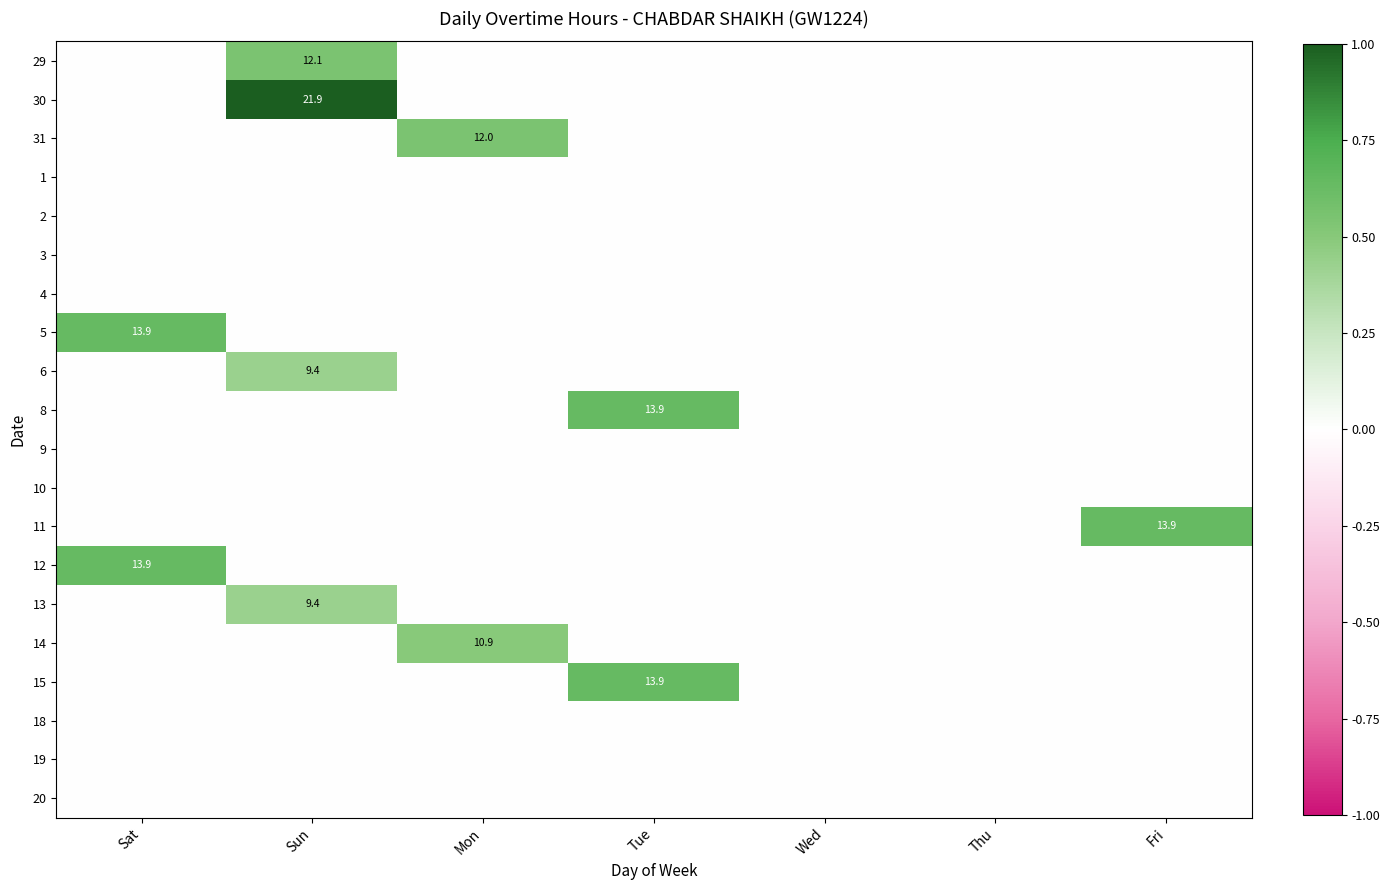

How many values in the 30 series exceed 0?

1